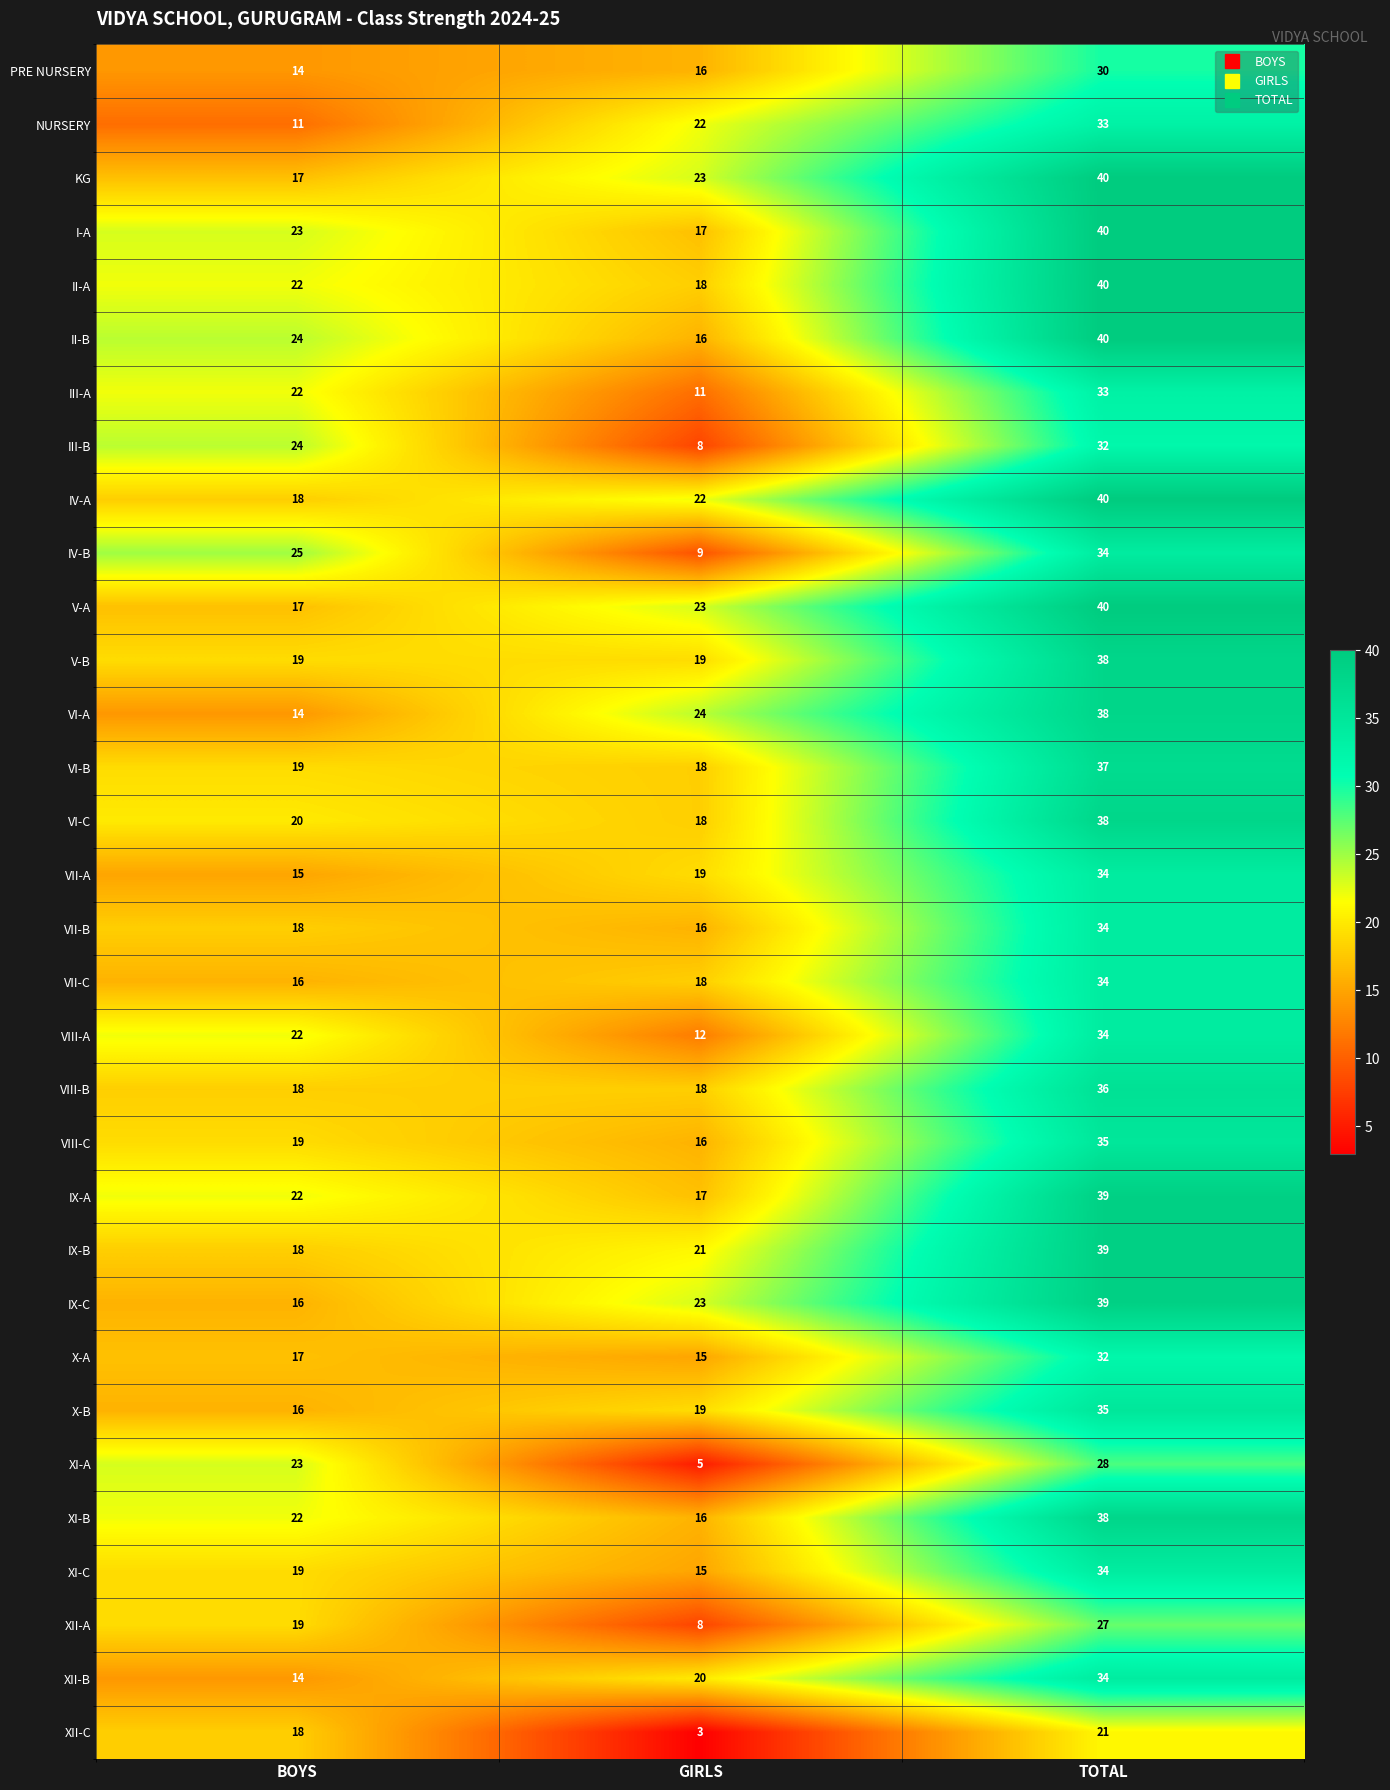

Count the number of data series in this chart.

32